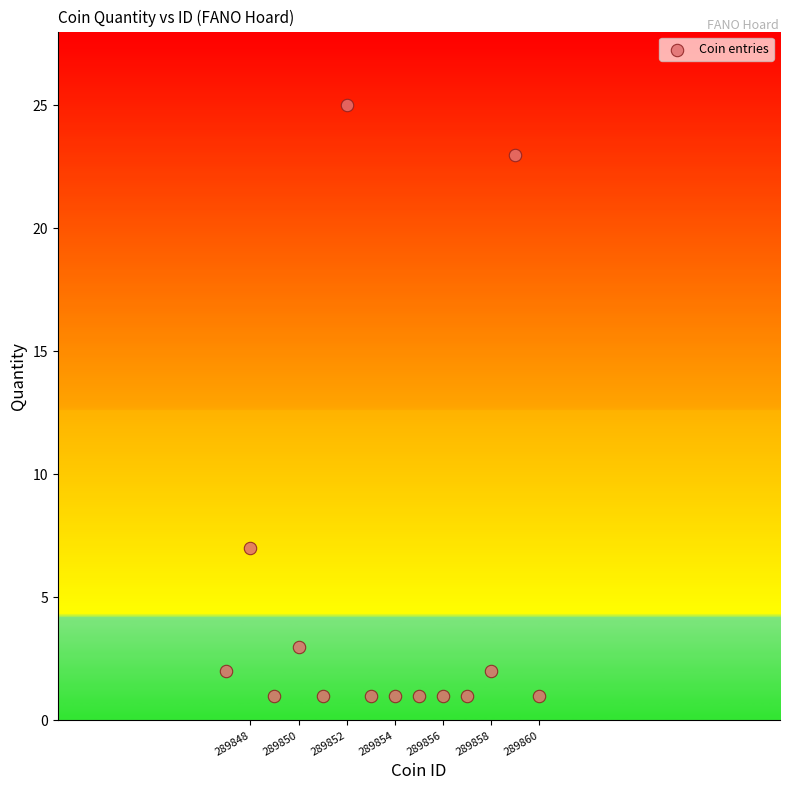

What is the range of X values (max minus min)?

13